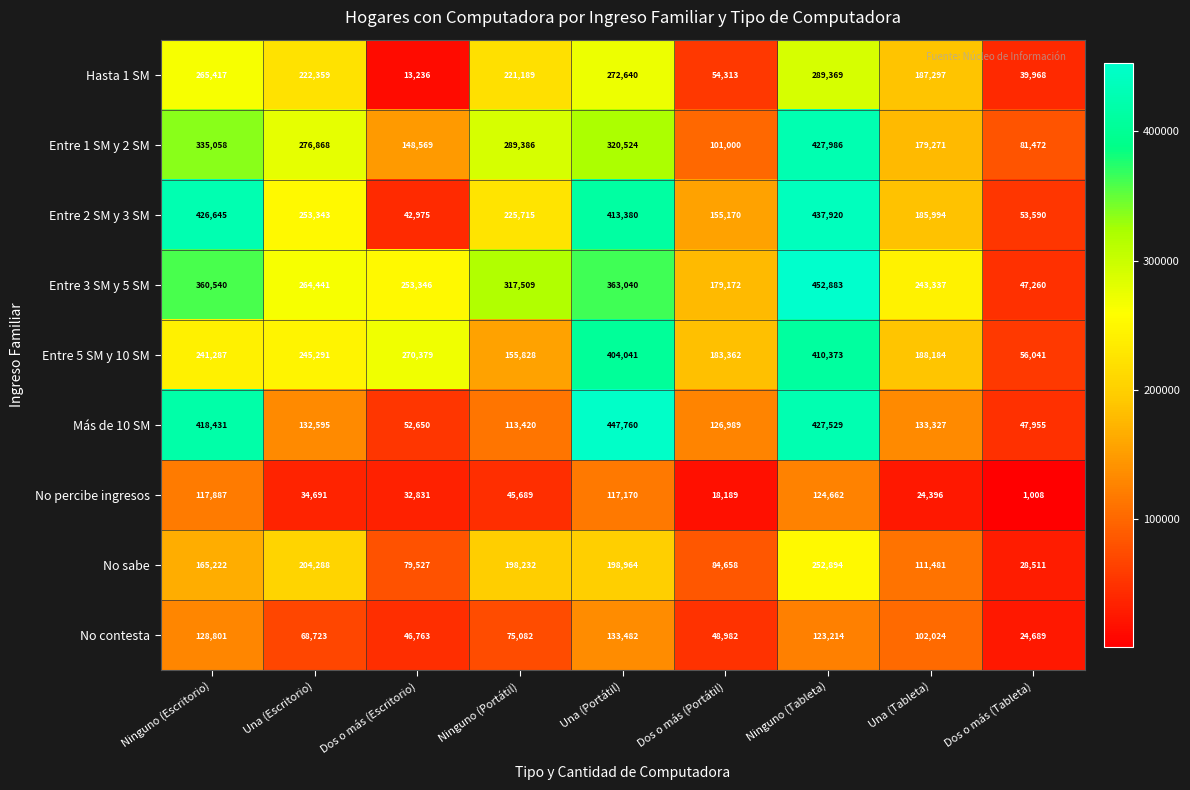

What is the spread (max minus min) of values at Una (Escritorio)?

242177